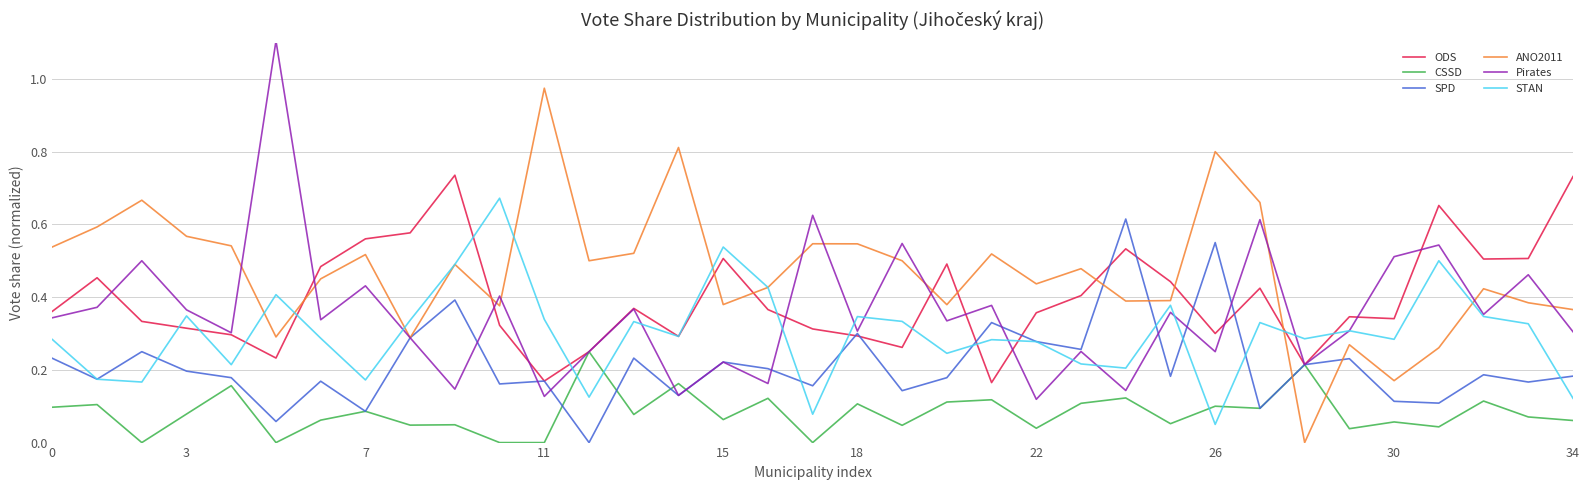

Rank the series by their maximum value, from lowest to highest.

CSSD, SPD, STAN, ODS, ANO2011, Pirates